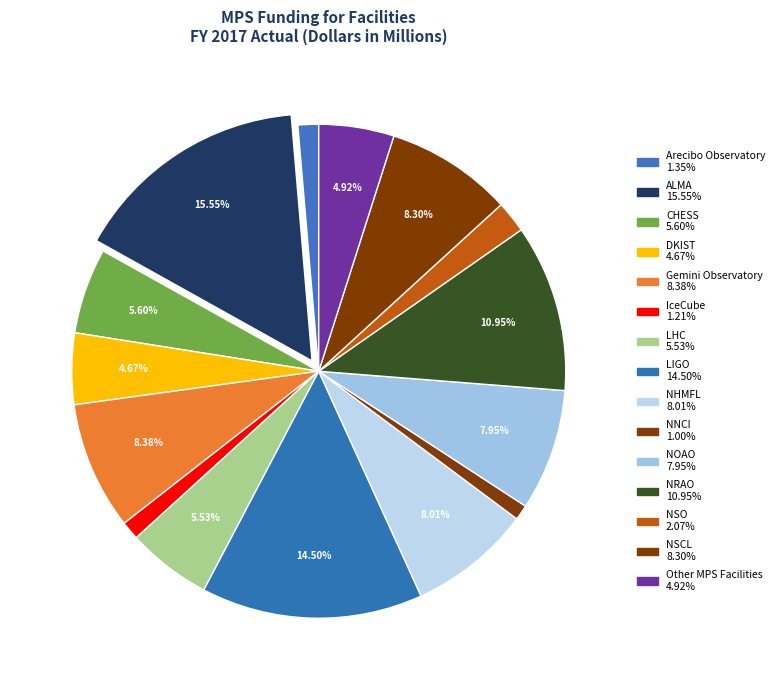

How many segments does this pie chart have?

15